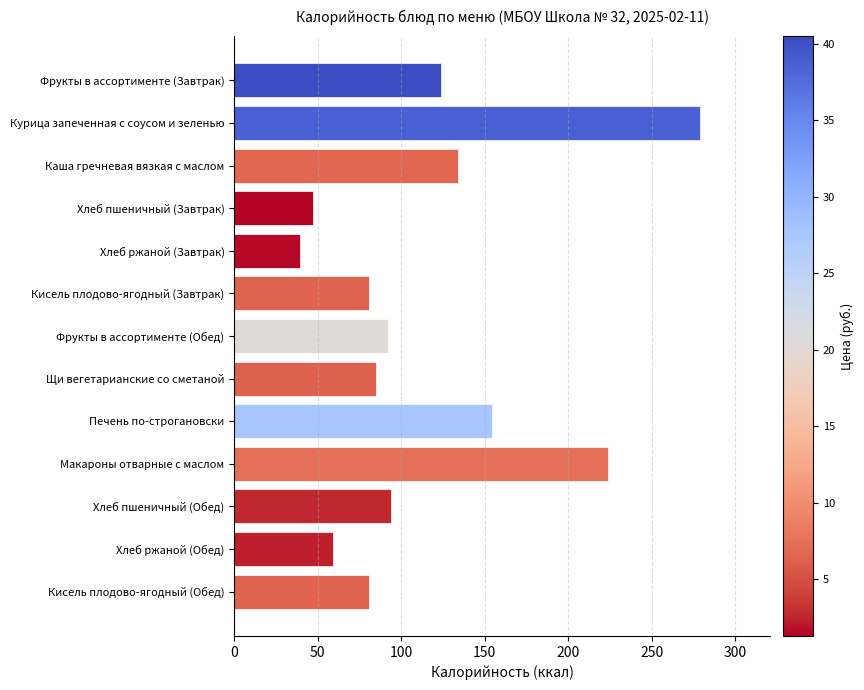

What is the minimum value shown in the chart?

39.6